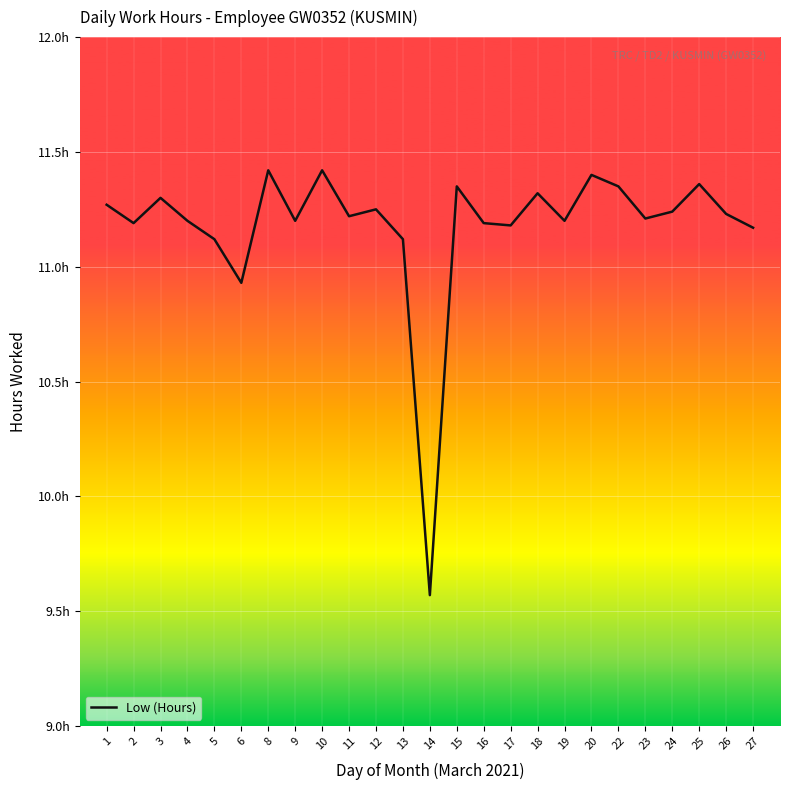

True or false: the data has more than 2 interior local peaks.

True